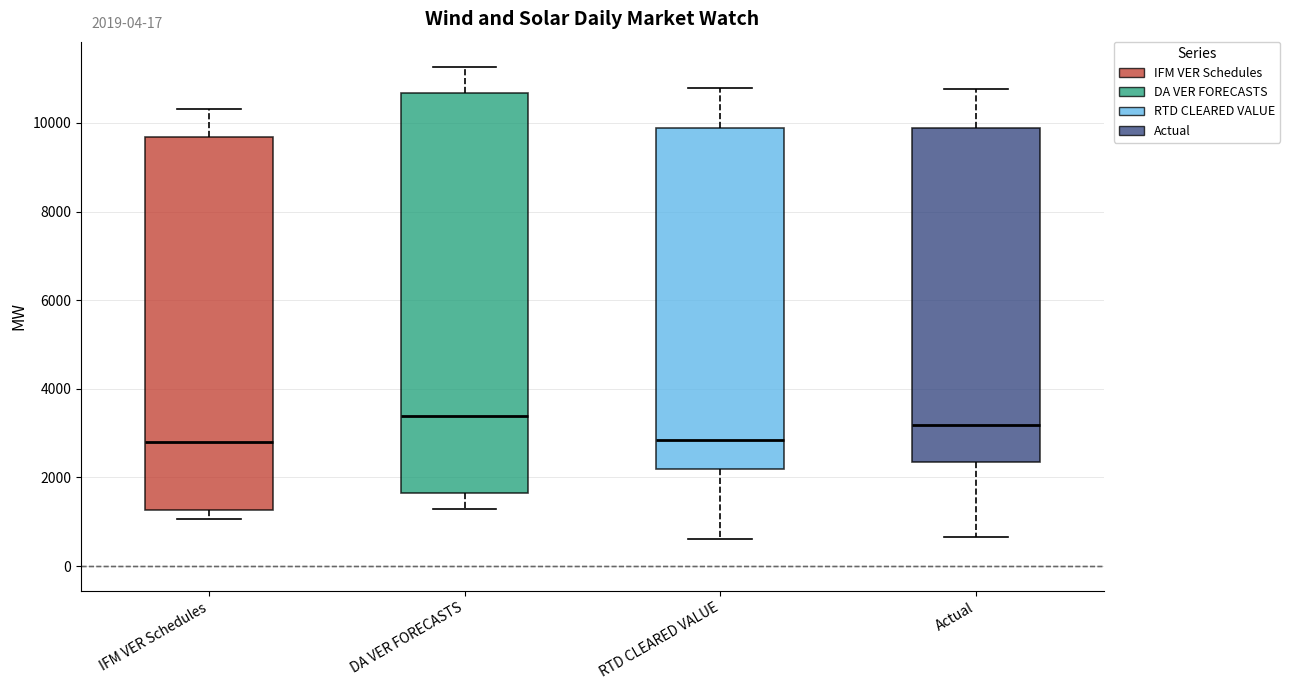

Comparing the boxes themselves (not the whiskers), which one is the tallest?

DA VER FORECASTS